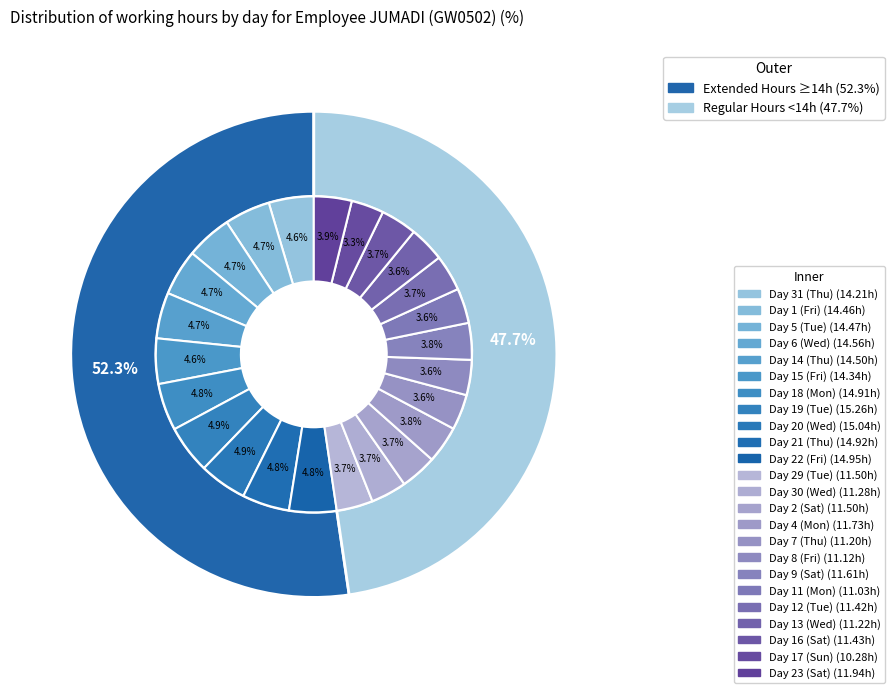

True or false: Day 5 (Tue) accounts for 5% of the total.

True